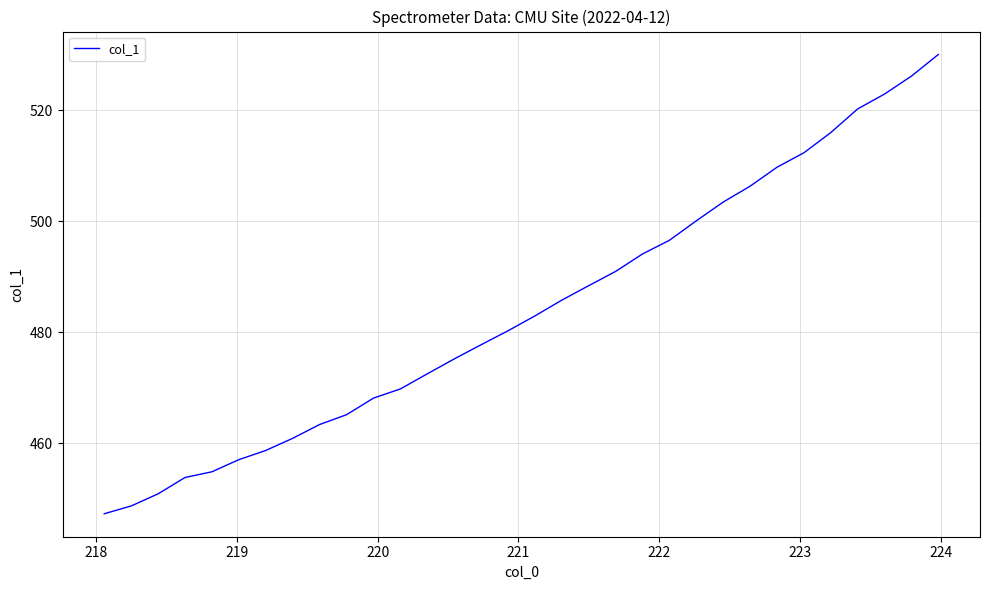

What is the minimum value shown in the chart?

447.3